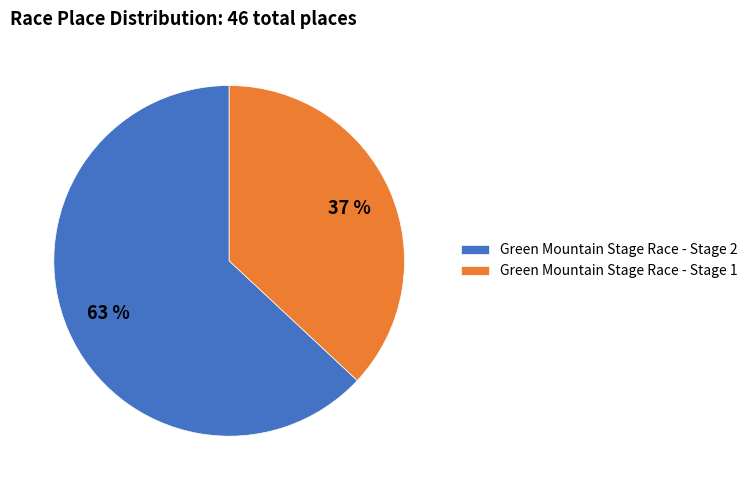

Which category has the smallest portion of the pie?

Green Mountain Stage Race - Stage 1